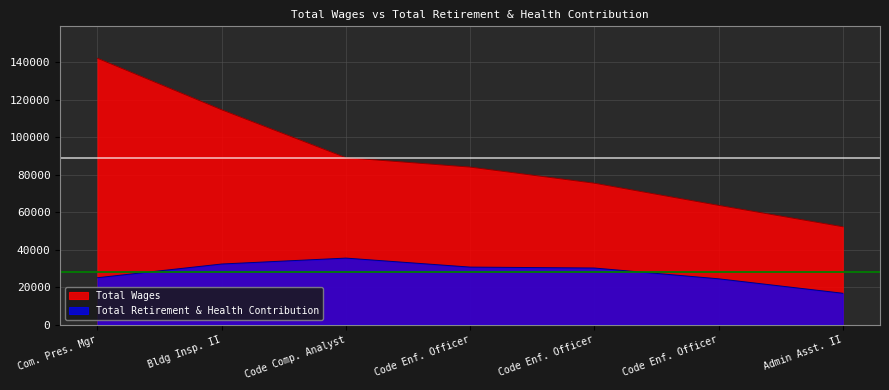

At which category is the sum across all series the highest?

Com. Pres. Mgr